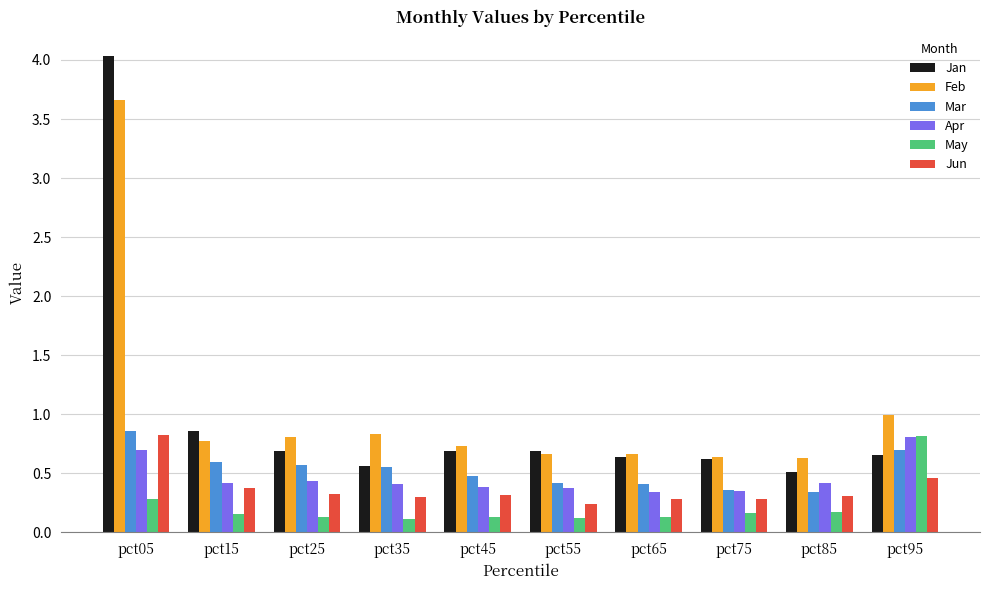

How many bars are there in each group?

6